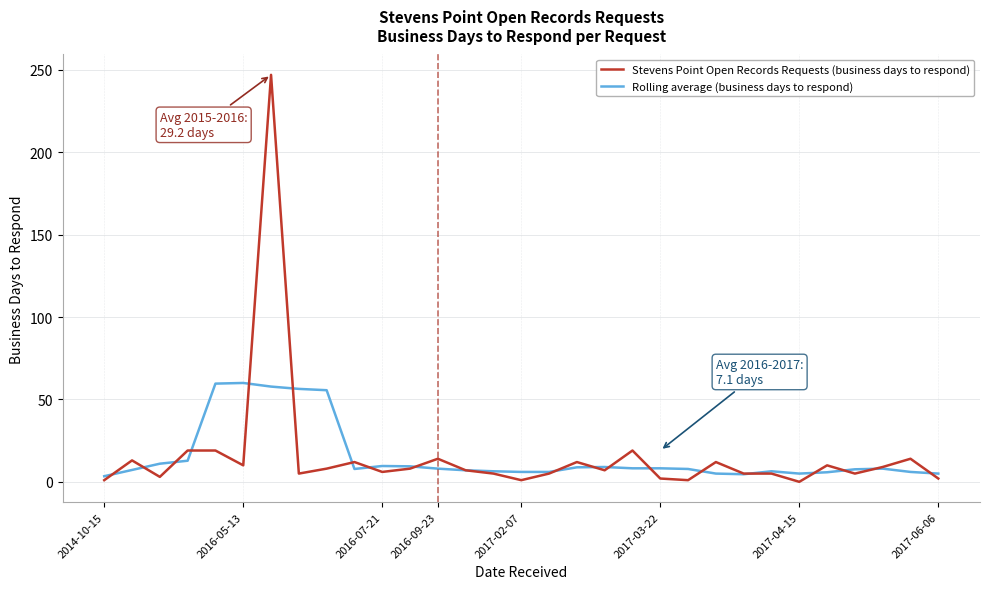

What is the maximum value for Stevens Point Open Records Requests (business days to respond)?

247.0